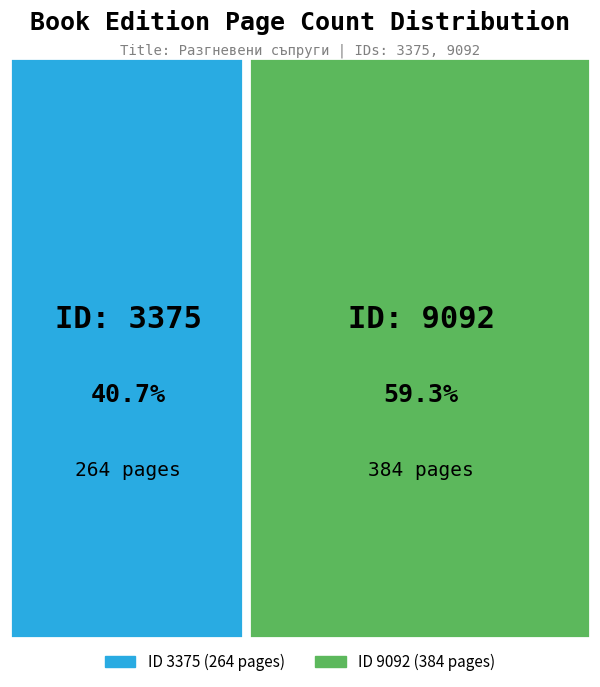

Which category accounts for the majority?

9092